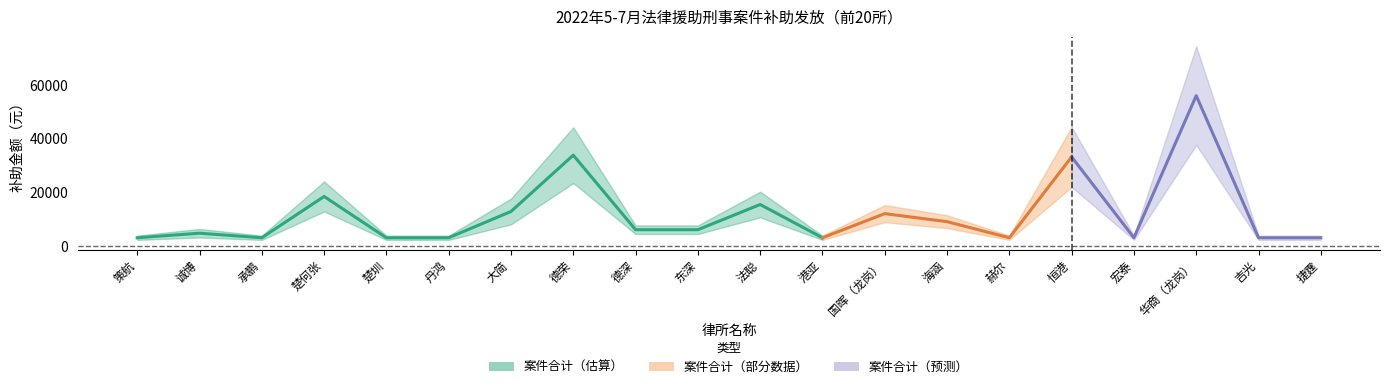

Reading left to right, extract all data points from this chart.

案件数（宗）: 策航=1	诚博=2	承鹏=1	楚何张=7	楚圳=1	丹鸿=1	大简=6	德荣=13	德深=2	东深=2	法聪=6	港亚=1	国晖（龙岗）=4	海涵=3	赫尔=1	恒港=14	宏泰=1	华商（龙岗）=23	吉光=1	捷霆=1
合计: 策航=3000	诚博=4700	承鹏=3000	楚何张=18400	楚圳=3000	丹鸿=3000	大简=12800	德荣=33800	德深=6000	东深=6000	法聪=15400	港亚=3000	国晖（龙岗）=12000	海涵=9000	赫尔=3000	恒港=33150	宏泰=3000	华商（龙岗）=56000	吉光=3000	捷霆=3000